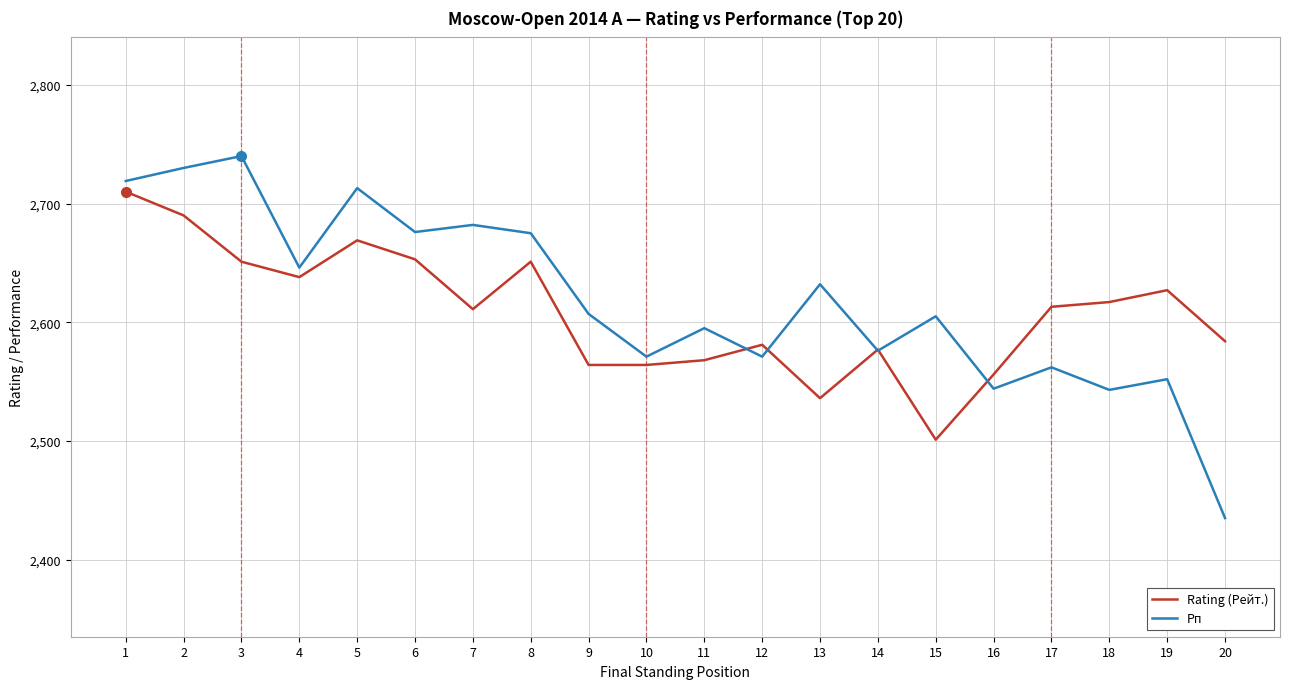

Is the value of Rating (Рейт.) at 2 greater than the value of Рп at 1?

No